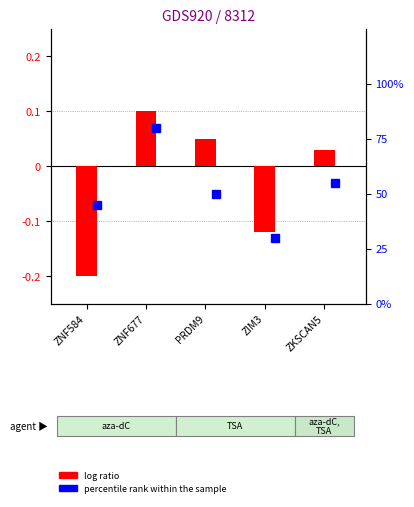

Rank the categories by value from highest to lowest.

ZNF677, PRDM9, ZKSCAN5, ZIM3, ZNF584